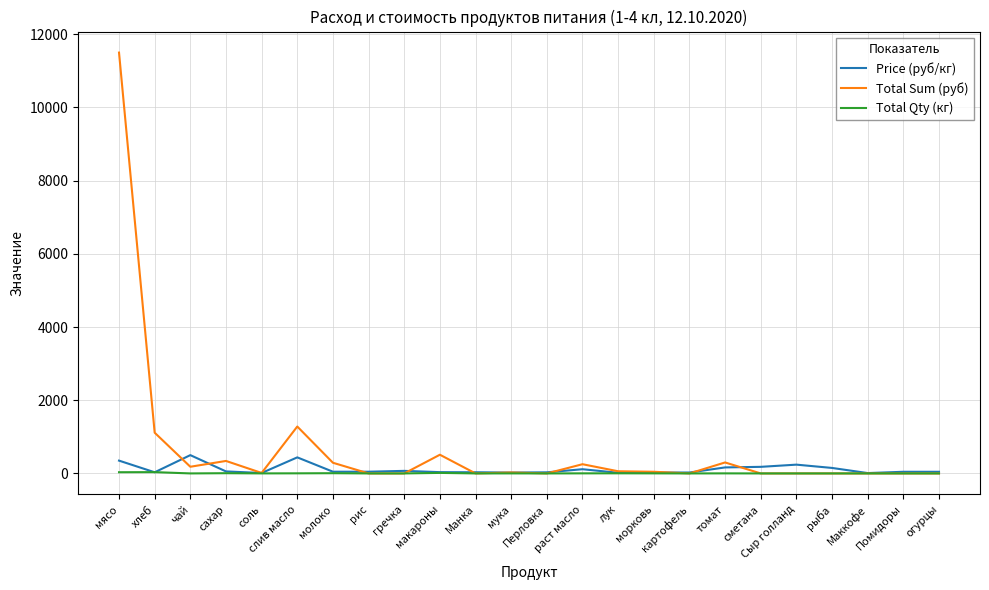

Which series has the largest total across all categories?

Total Sum (руб)